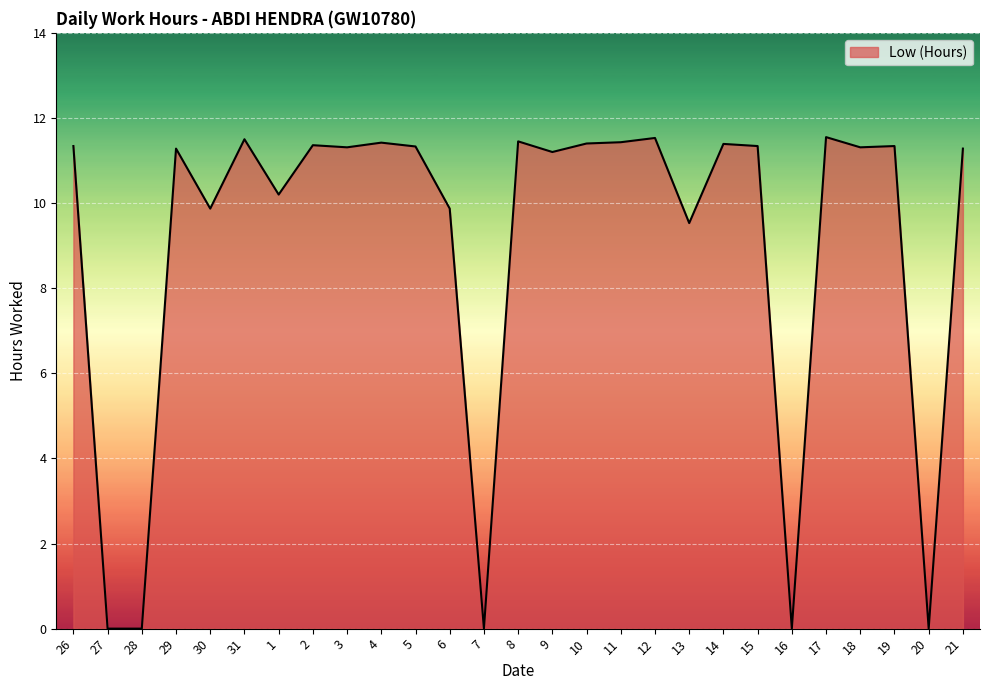

What is the difference between the maximum and minimum values?

11.6